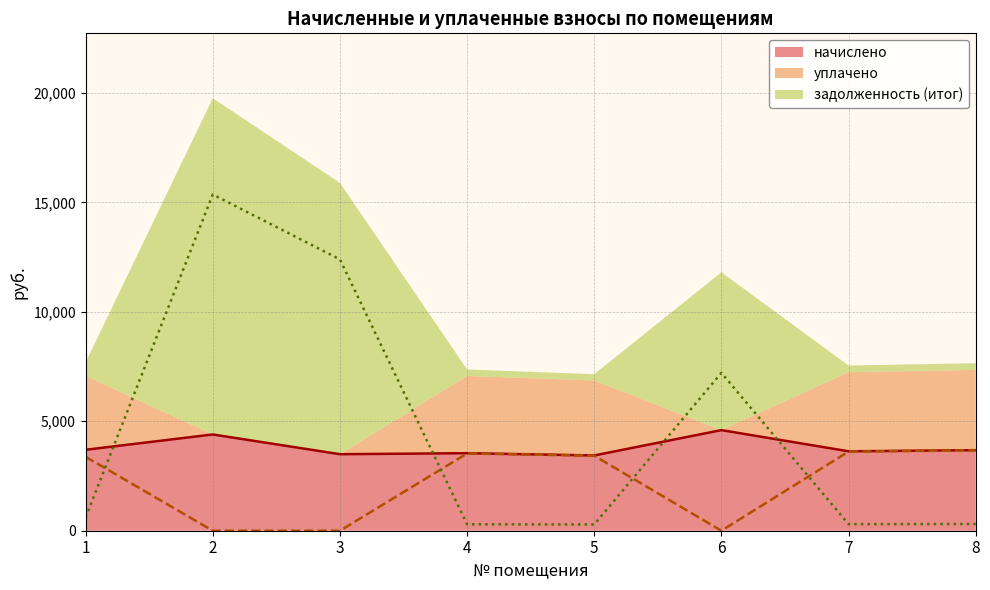

True or false: начислено has a value of 3680.6 at 8.

True